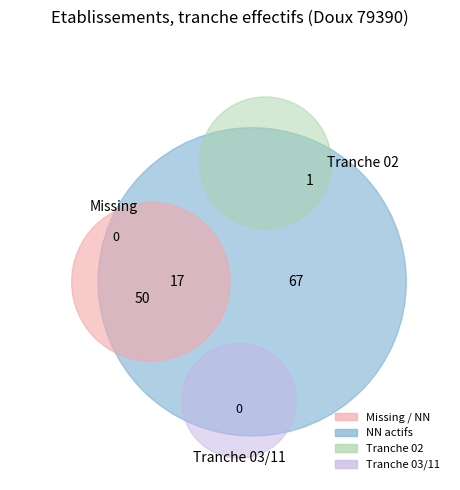

How many slices are in this pie chart?

5